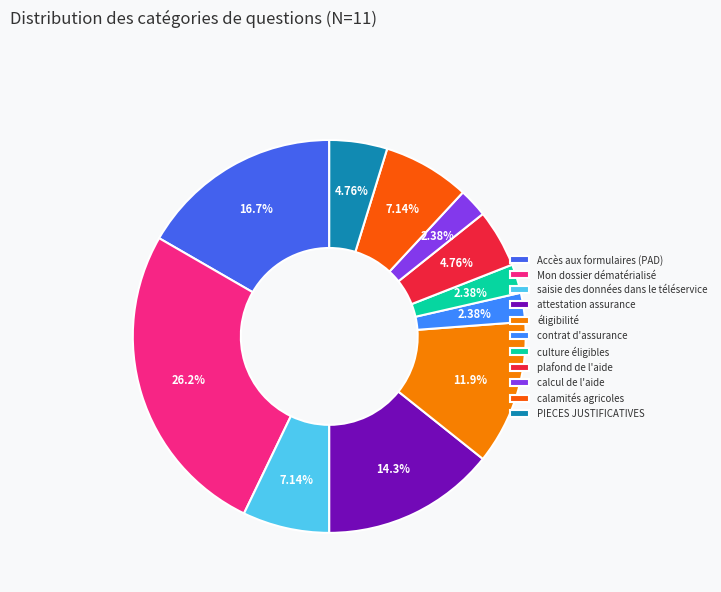

To the nearest percent, what portion does PIECES JUSTIFICATIVES represent?

5%